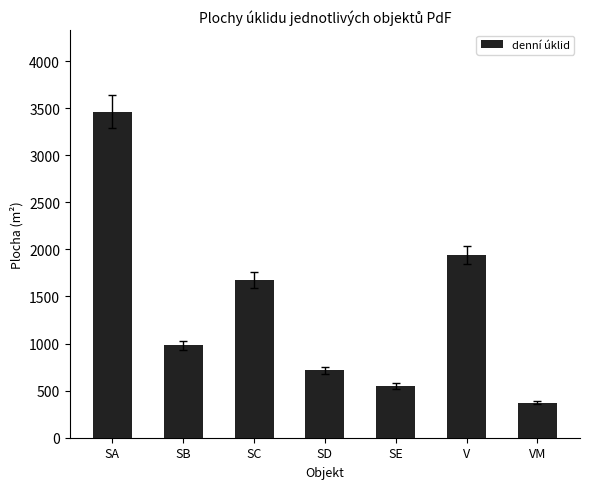

At which label is the value closest to 1917?

V